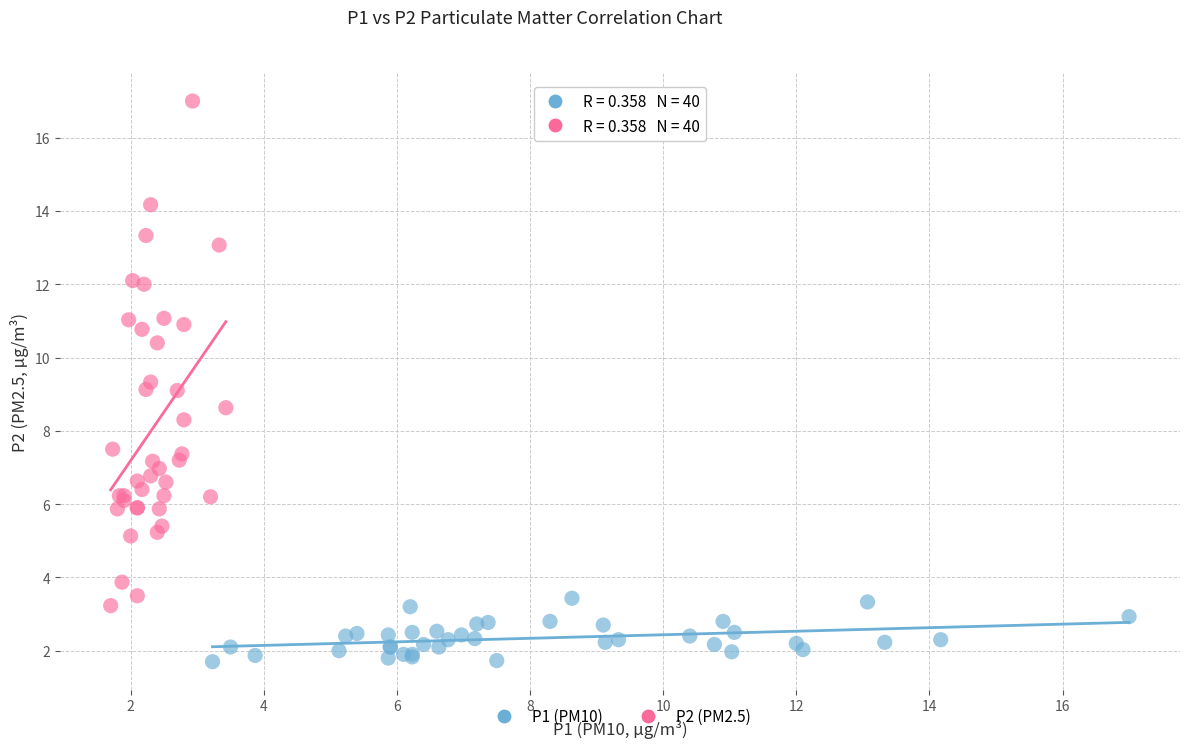

Which series reaches the maximum Y coordinate?

P2 (PM2.5)